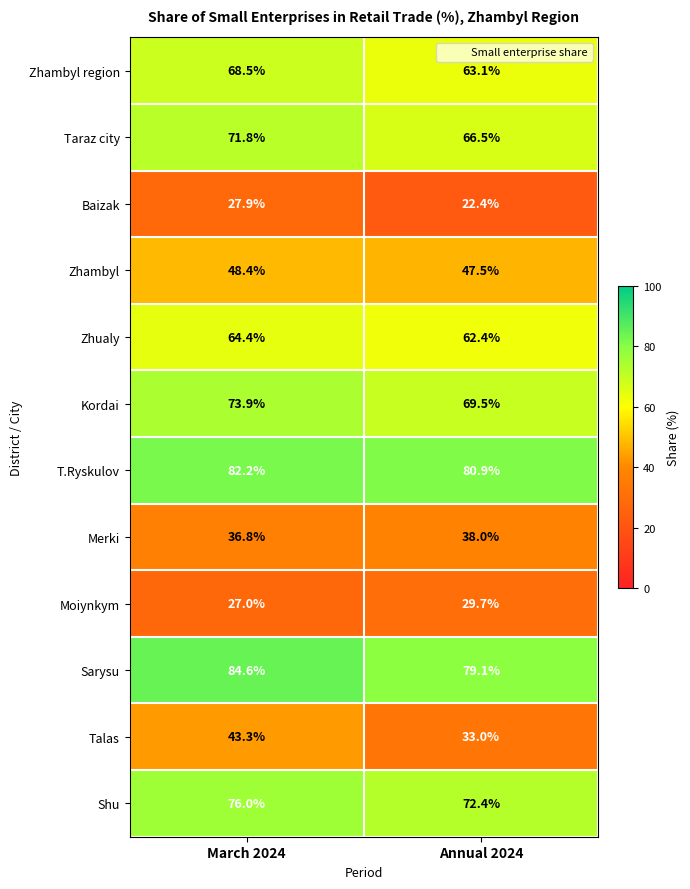

Reading right to left, extract all data points from this chart.

Zhambyl region: Annual 2024=63.1	March 2024=68.5
Taraz city: Annual 2024=66.5	March 2024=71.8
Baizak: Annual 2024=22.4	March 2024=27.9
Zhambyl: Annual 2024=47.5	March 2024=48.4
Zhualy: Annual 2024=62.4	March 2024=64.4
Kordai: Annual 2024=69.5	March 2024=73.9
T.Ryskulov: Annual 2024=80.9	March 2024=82.2
Merki: Annual 2024=38.0	March 2024=36.8
Moiynkym: Annual 2024=29.7	March 2024=27.0
Sarysu: Annual 2024=79.1	March 2024=84.6
Talas: Annual 2024=33.0	March 2024=43.3
Shu: Annual 2024=72.4	March 2024=76.0